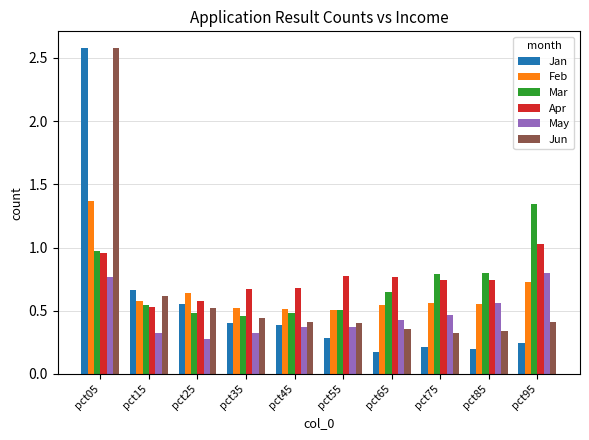

At which label is Jun closest to 1?

pct15